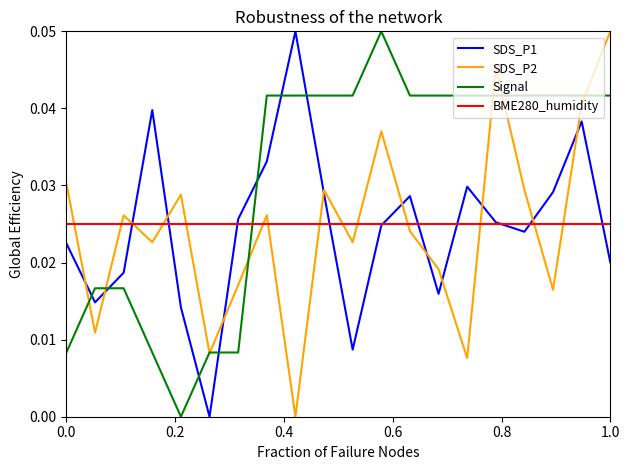

How many lines are shown in the chart?

4